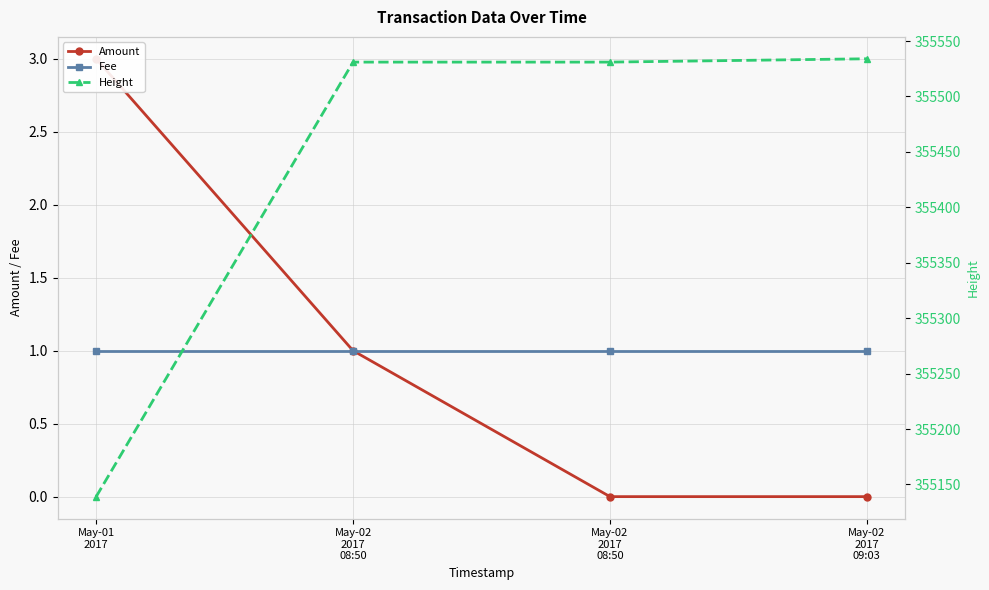

Is this an area chart (filled region under the line)?

No